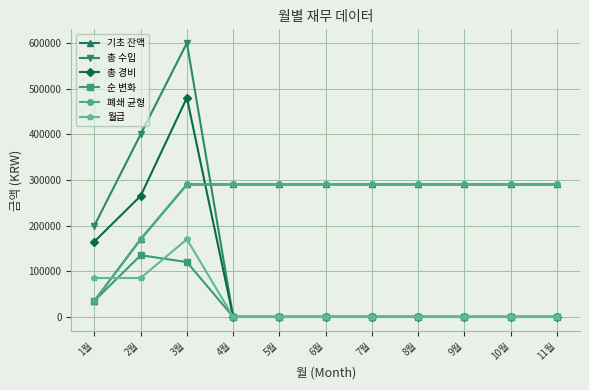

Is this an area chart (filled region under the line)?

No